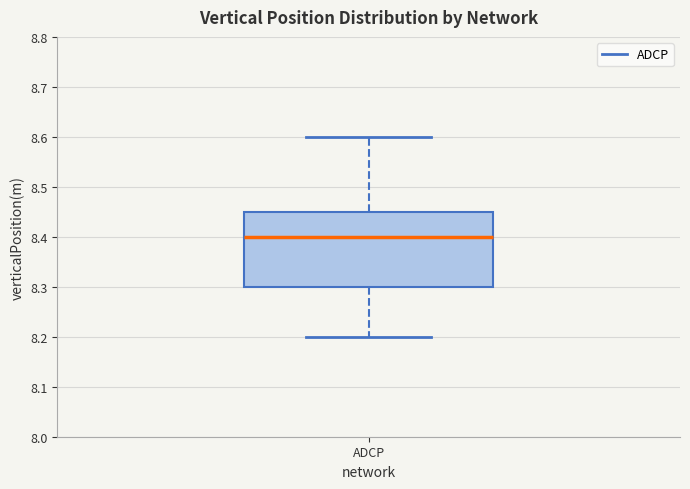

Read this box plot against the y-axis: the position of the median line, the range covered by the box, and the ends of both whiskers. The values are not printed on the chart, so give them approximately, as read against the axis.

median 8.40, box 8.30 to 8.45, whiskers 8.20 to 8.60